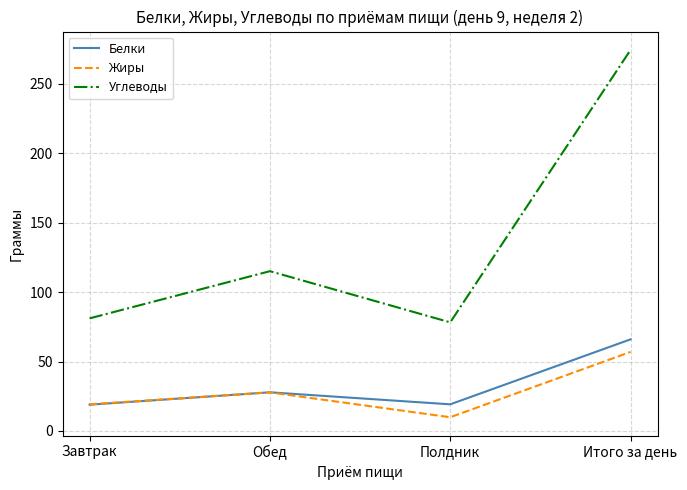

What is the difference between the Белки values at Обед and Завтрак?

8.9